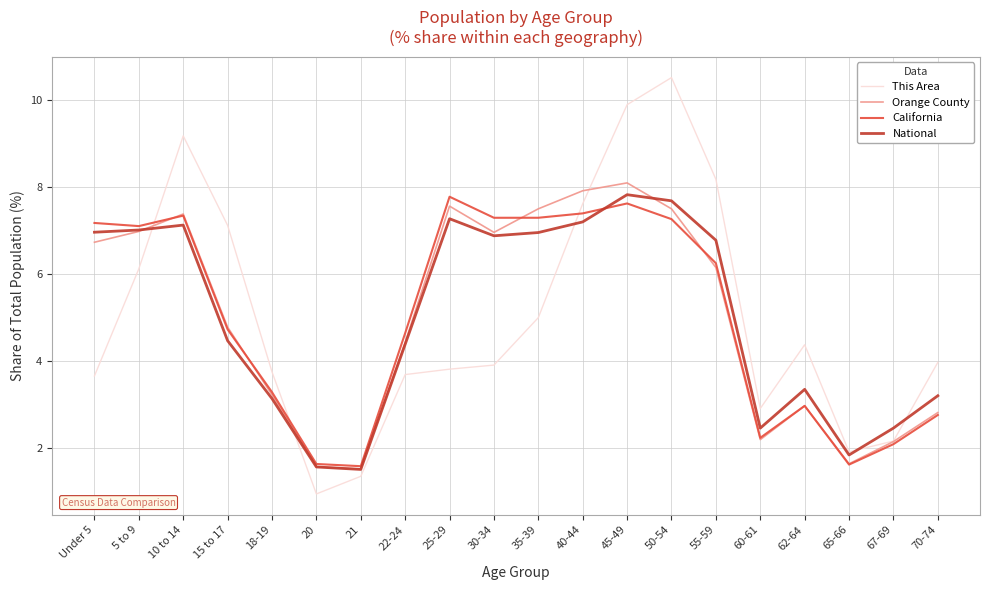

Reading left to right, transcribe all the data shown in this chart.

This Area: 3.7	6.1	9.2	7.1	3.7	0.9	1.3	3.7	3.8	3.9	5.0	7.6	9.9	10.5	8.2	2.9	4.4	1.9	2.2	4.0
Orange County: 6.7	7.0	7.4	4.8	3.2	1.6	1.5	4.4	7.6	7.0	7.5	7.9	8.1	7.5	6.1	2.2	3.0	1.6	2.1	2.8
California: 7.2	7.1	7.3	4.7	3.3	1.6	1.6	4.6	7.8	7.3	7.3	7.4	7.6	7.3	6.2	2.2	3.0	1.6	2.1	2.8
National: 7.0	7.0	7.1	4.5	3.1	1.6	1.5	4.4	7.3	6.9	7.0	7.2	7.8	7.7	6.8	2.5	3.3	1.8	2.5	3.2